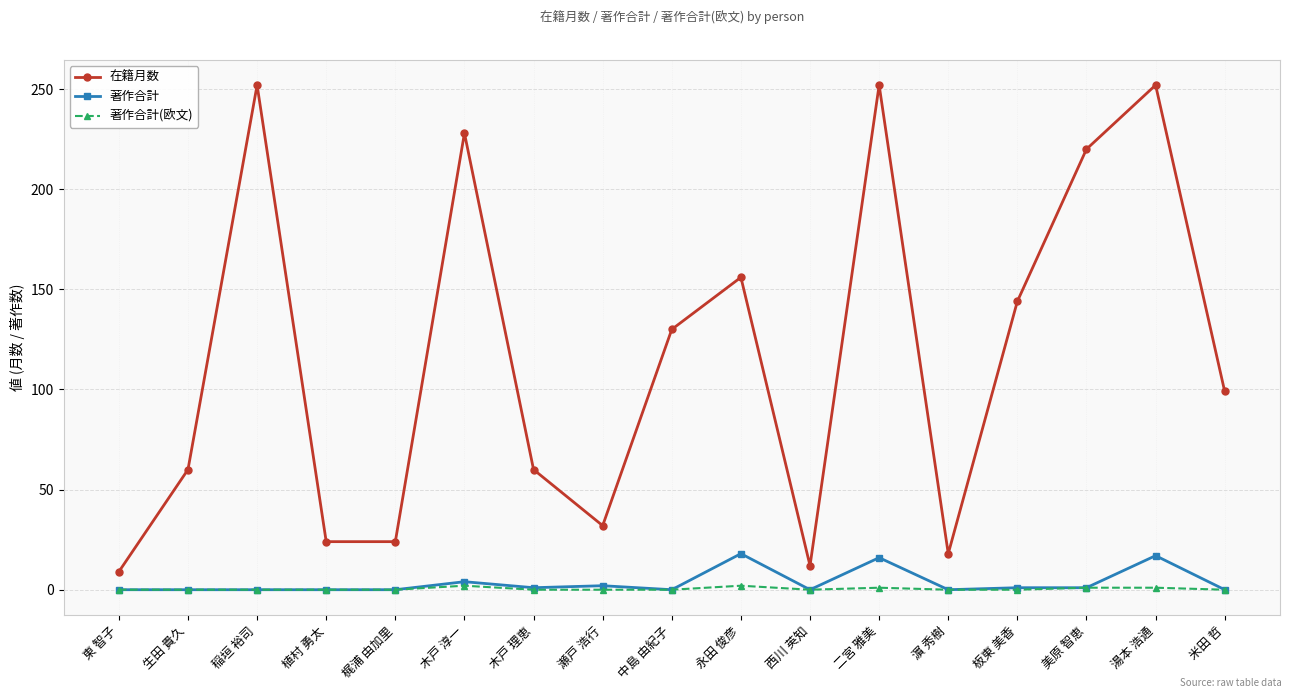

How many lines are shown in the chart?

3